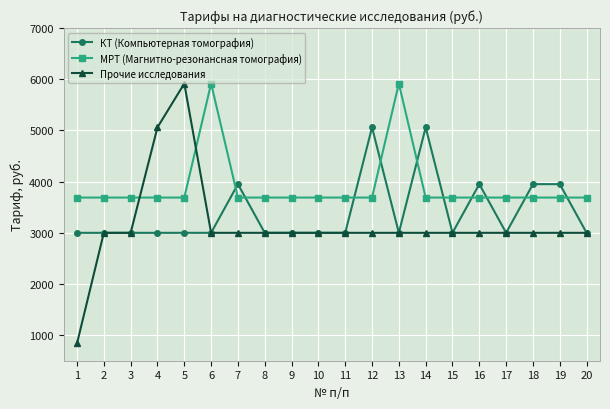

At which category is the sum across all series the highest?

5